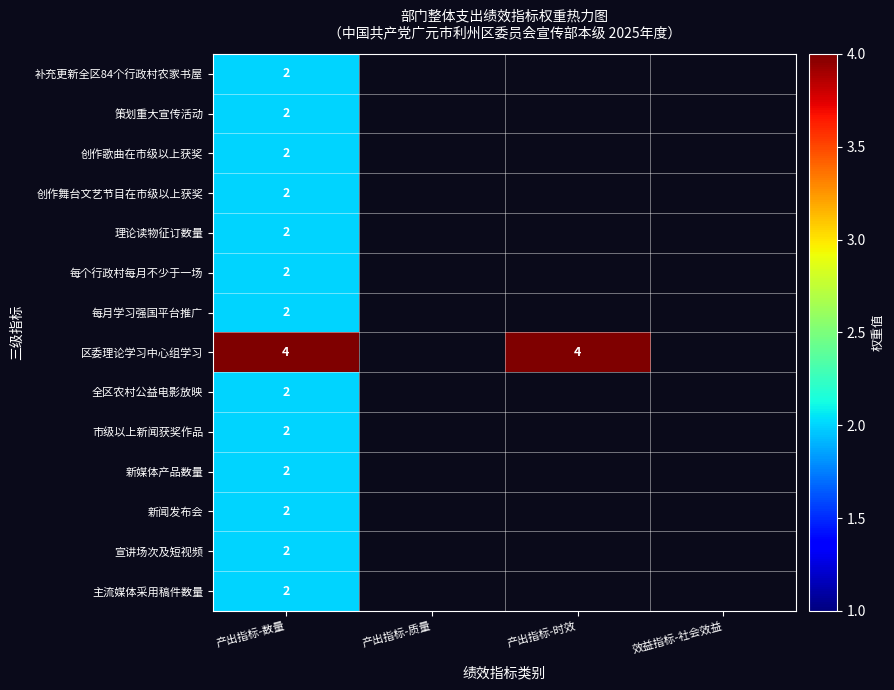

How many data points does each series have?

4